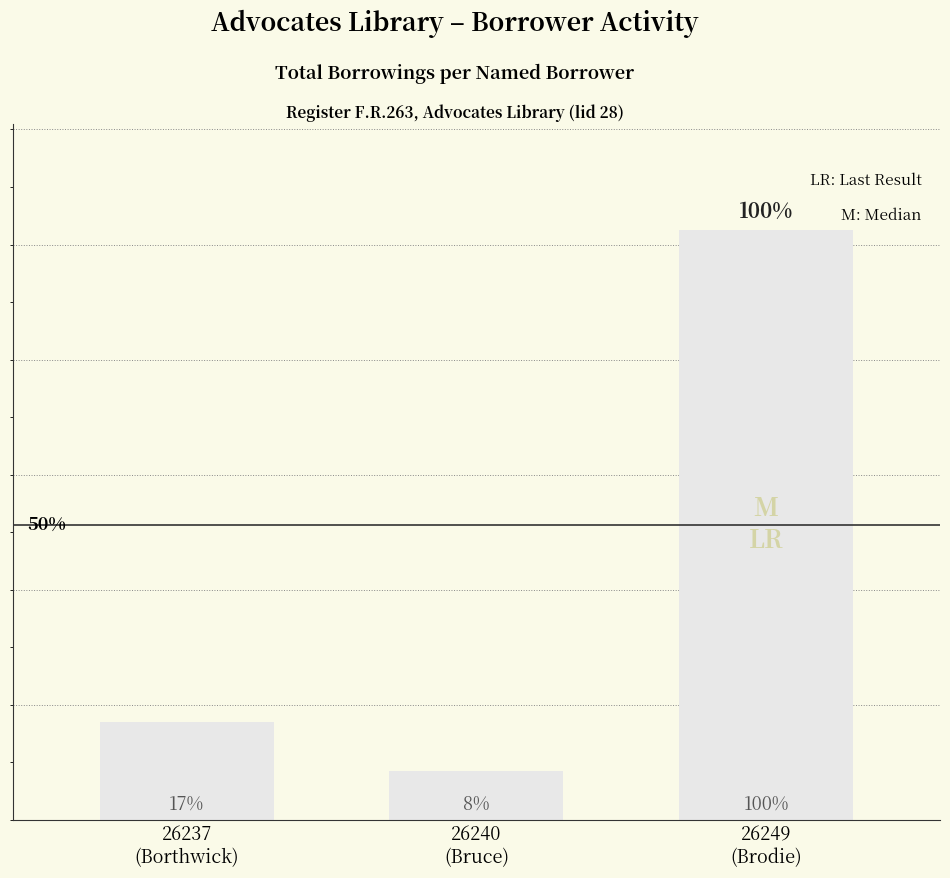

At which label is the value closest to 111?

26237
(Borthwick)